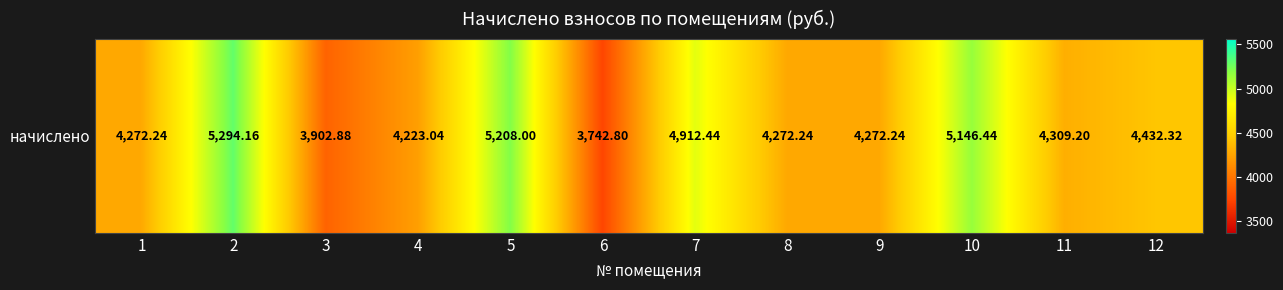

What is the ratio of the value at 7 to the value at 10?

1.0